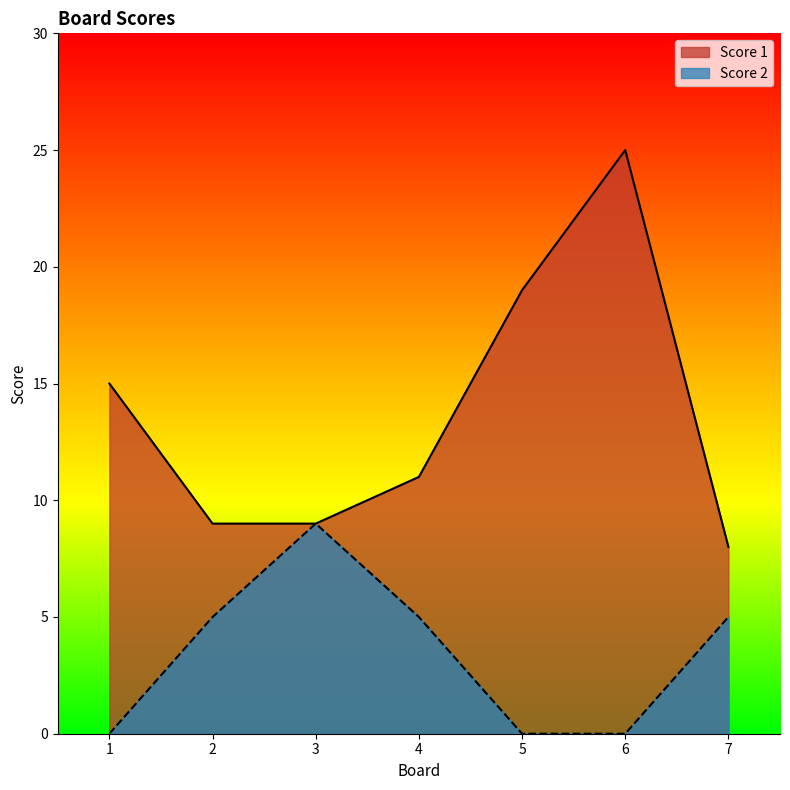

At which label does Score 1 first exceed 11?

1